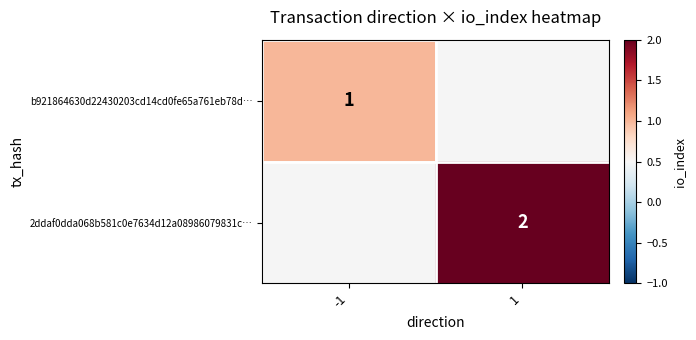

True or false: b921864630d22430203cd14cd0fe65a761eb78d… has a value of 0 at -1.

False